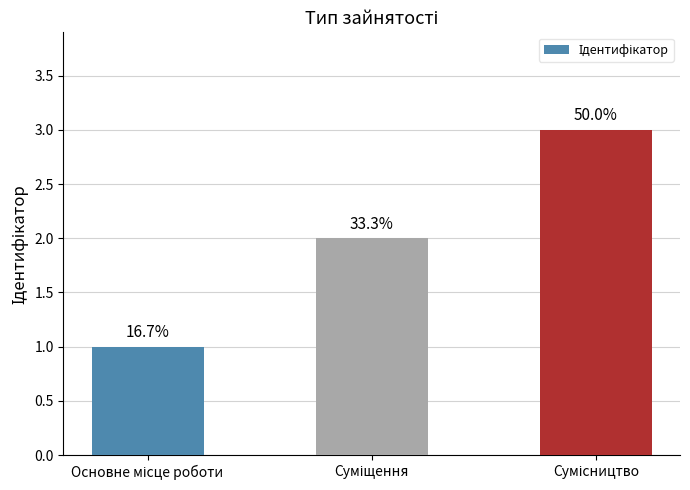

What position from the left is Сумісництво?

3